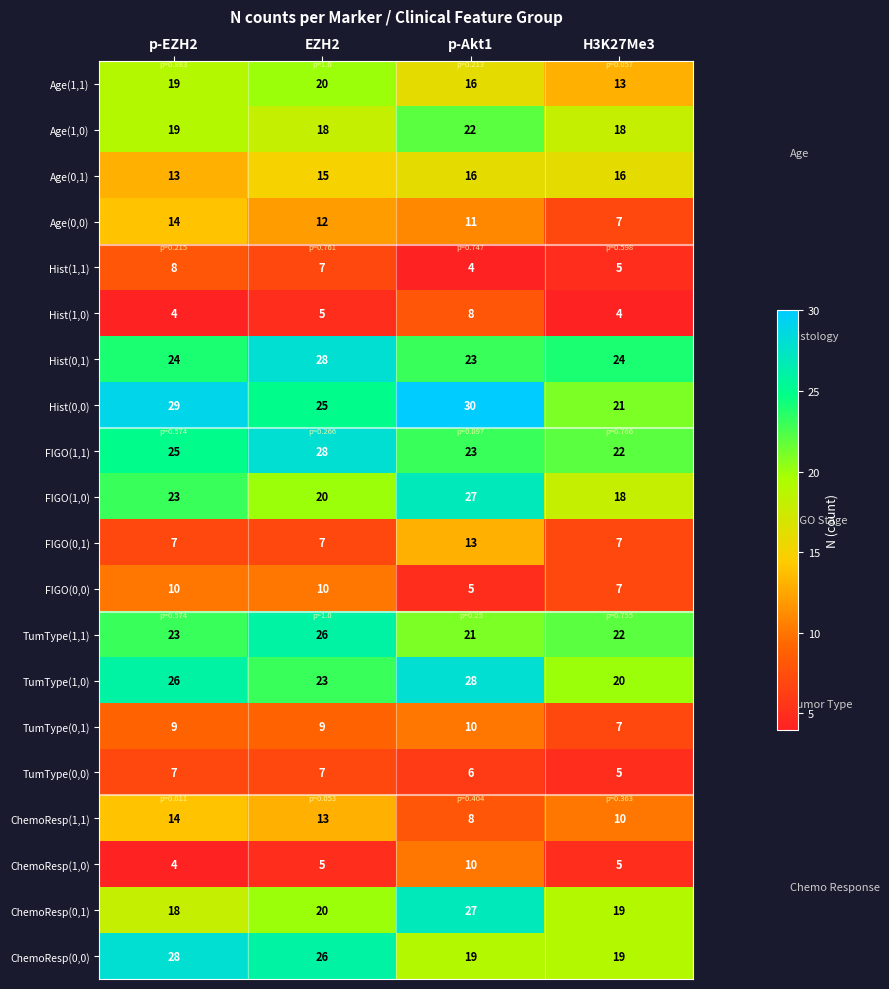

What is the average value of the TumType(1,0) series?

24